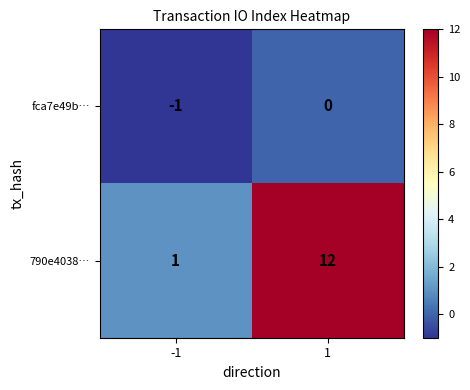

What is the sum of the 790e4038… values at -1 and 1?

13